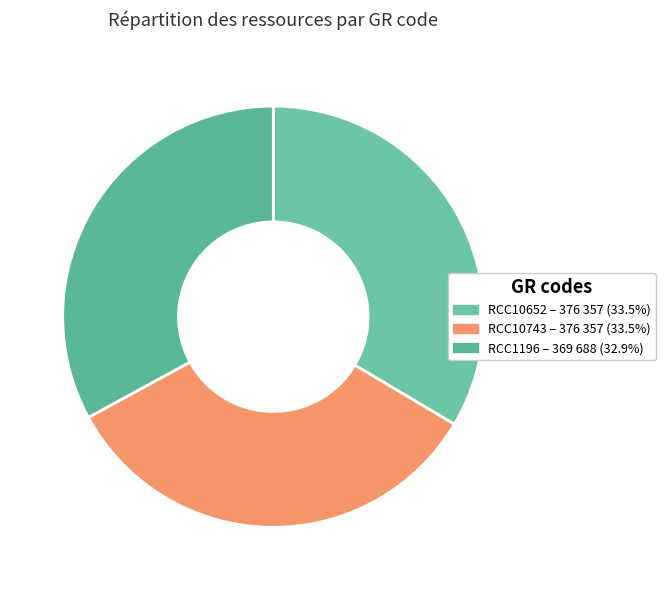

Count the number of slices in the pie.

3